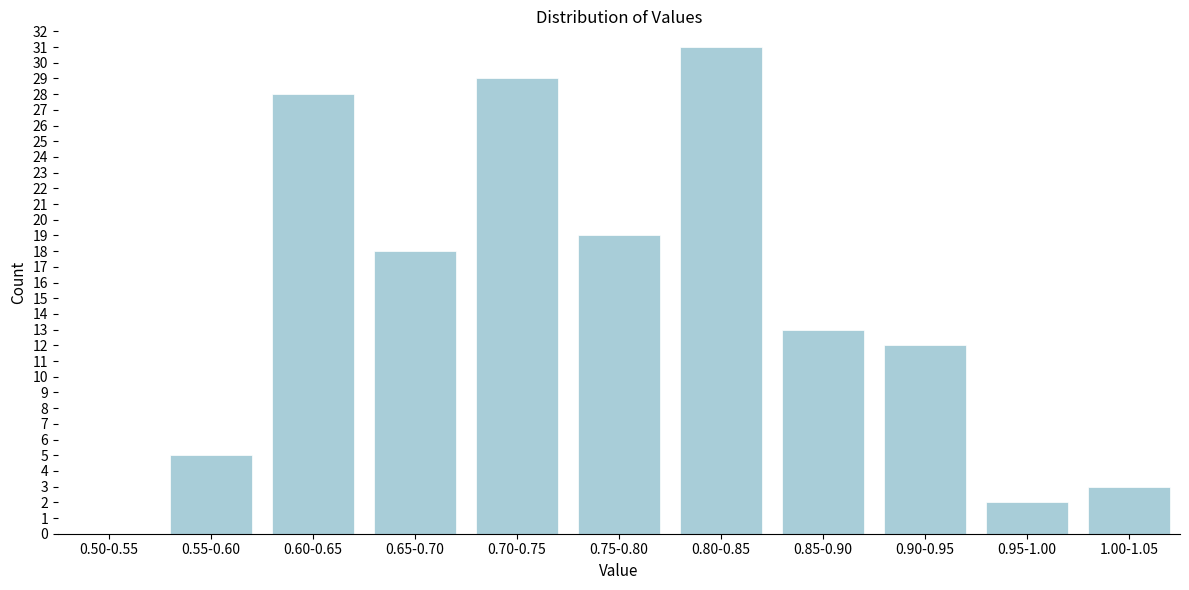

Reading left to right, list all the values displayed in this chart.

0.50-0.55=0	0.55-0.60=5	0.60-0.65=28	0.65-0.70=18	0.70-0.75=29	0.75-0.80=19	0.80-0.85=31	0.85-0.90=13	0.90-0.95=12	0.95-1.00=2	1.00-1.05=3